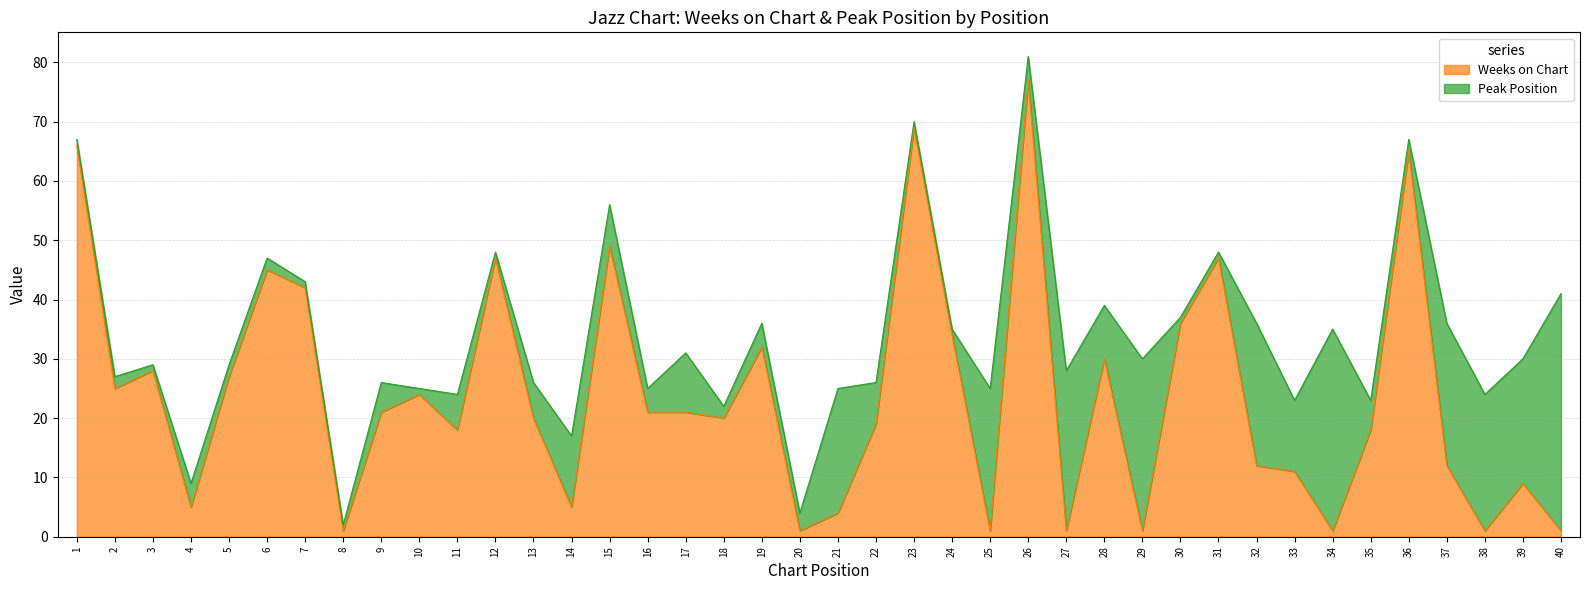

The chart shows a value of 28 at 3. True or false?

True